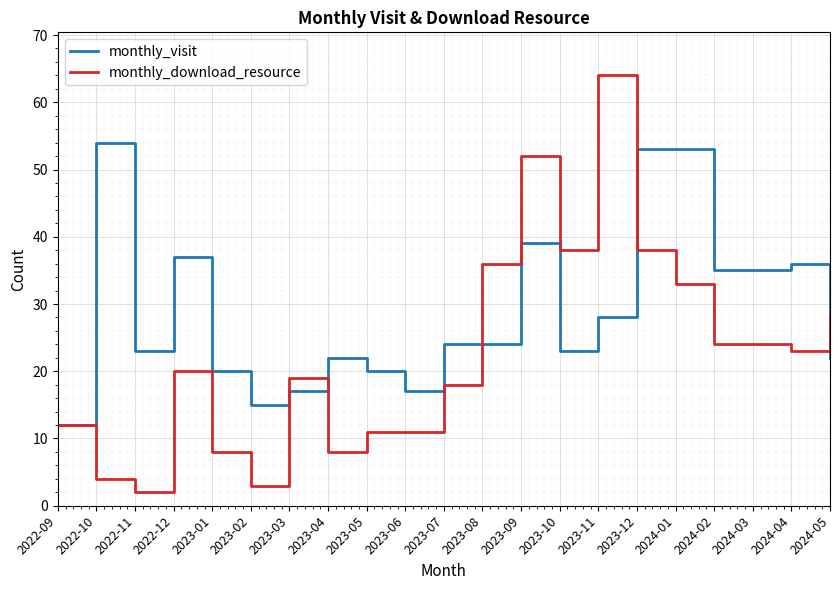

At which label does monthly_download_resource reach its minimum?

2022-11